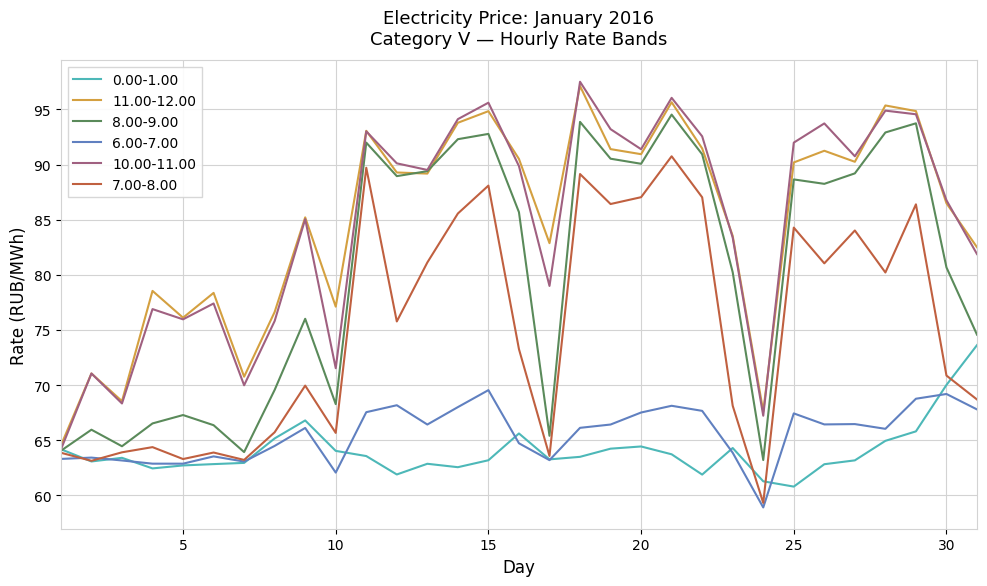

What is the minimum value for 7.00-8.00?

59.3